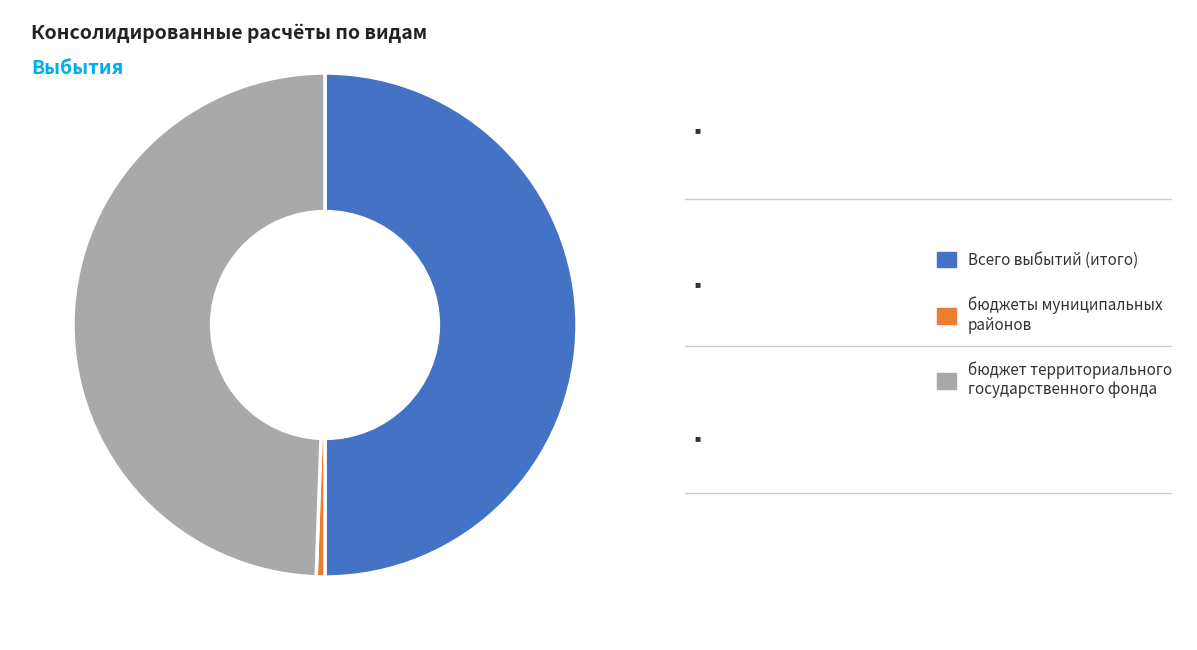

Count the number of slices in the pie.

3